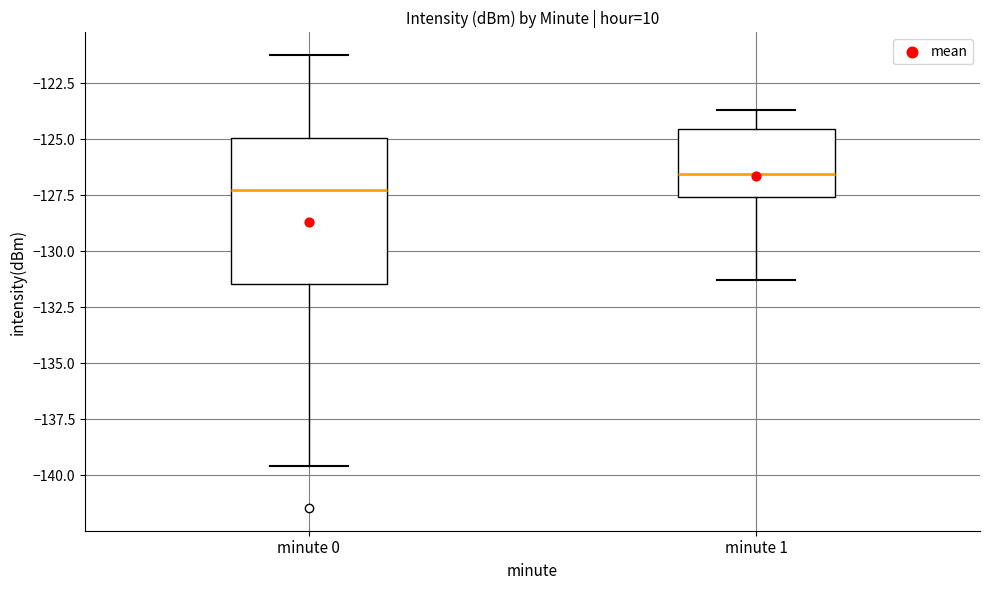

Reading left to right, transcribe this box plot: for each box, give where its median line is, the range the box spans, and where its two whiskers end, as read against the y-axis. The values are not printed on the chart, so give them approximately, as read against the axis.

minute 0: median -127.5, box -131.5 to -125.0, whiskers -139.5 to -121.0
minute 1: median -126.5, box -127.5 to -124.5, whiskers -131.5 to -123.5